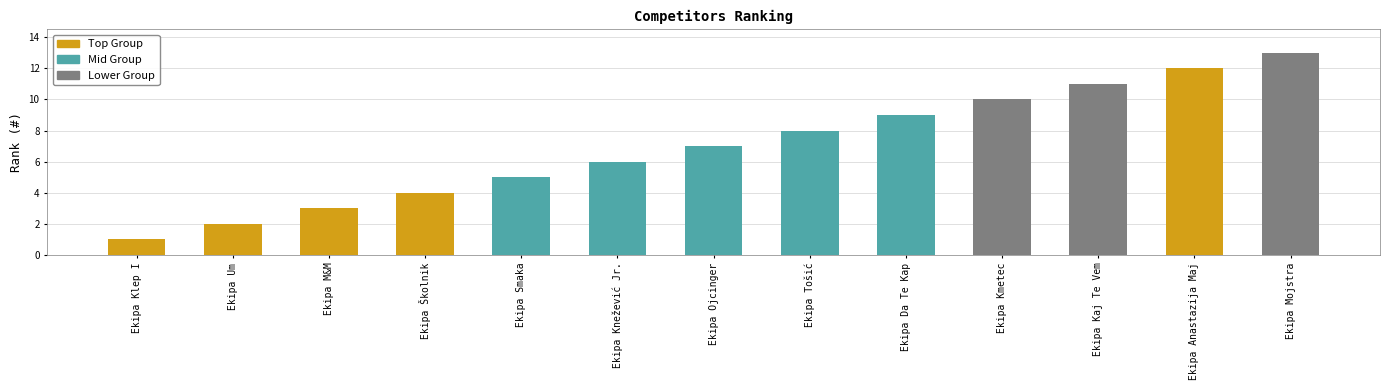

Which has a higher value, Ekipa Ojcinger or Ekipa Mojstra?

Ekipa Mojstra